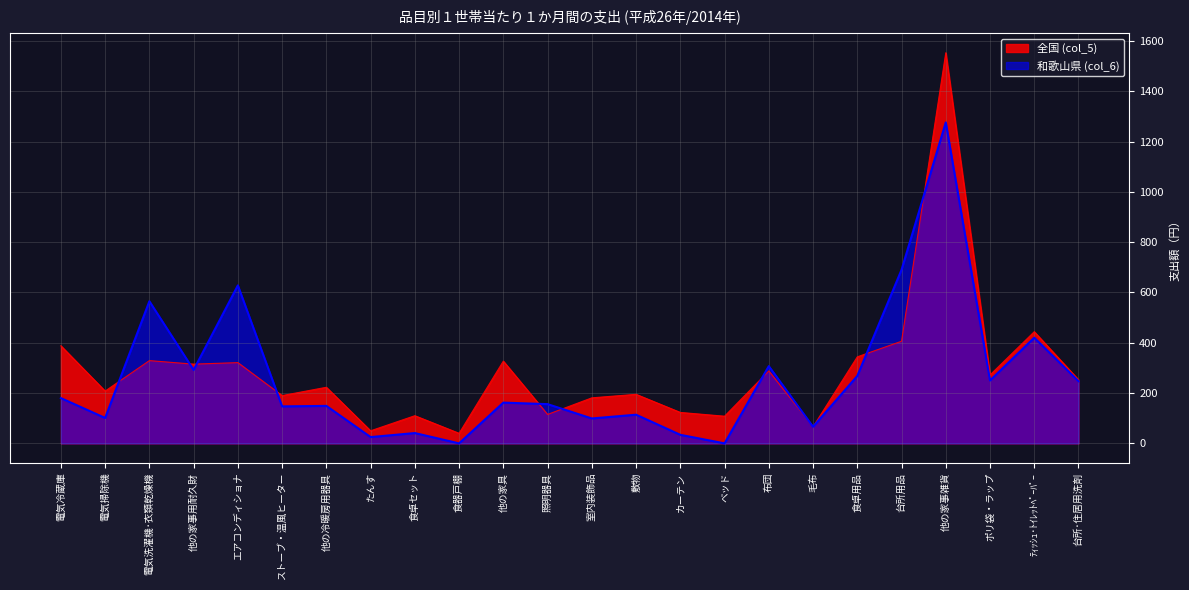

Reading left to right, extract all data points from this chart.

全国 (col_5): 388	208	329	315	321	190	223	50	110	40	327	115	181	195	123	108	288	66	344	406	1553	272	444	253
和歌山県 (col_6): 180	101	565	292	628	147	149	25	41	0	162	156	99	114	34	0	307	66	268	690	1276	250	420	247